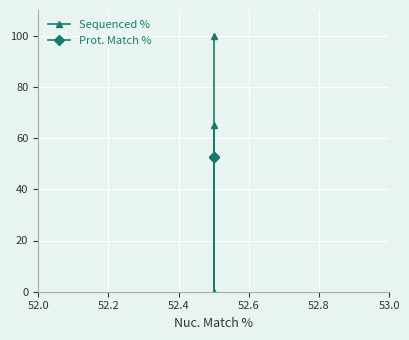

Rank the series at 52.0 from lowest to highest value.

Prot. Match %, Sequenced %